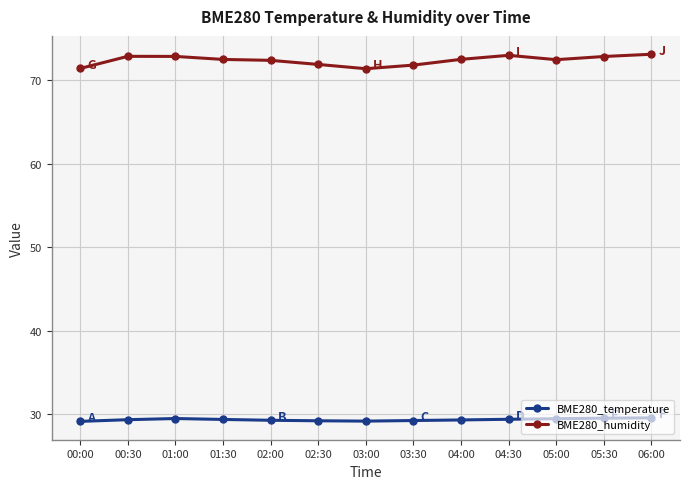

Is it true that BME280_temperature equals 29.2 at 03:30?

True